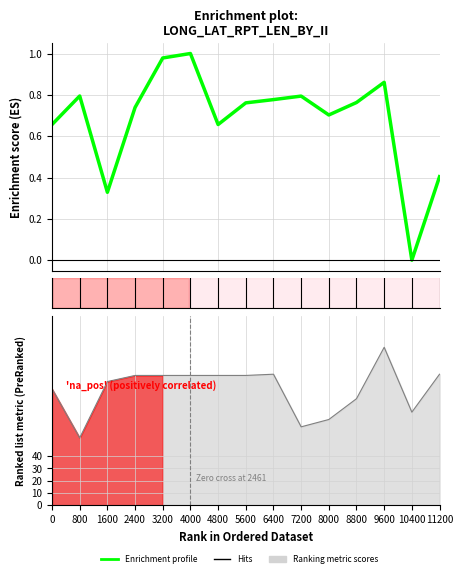

What is the difference between the maximum and second lowest values?

0.7